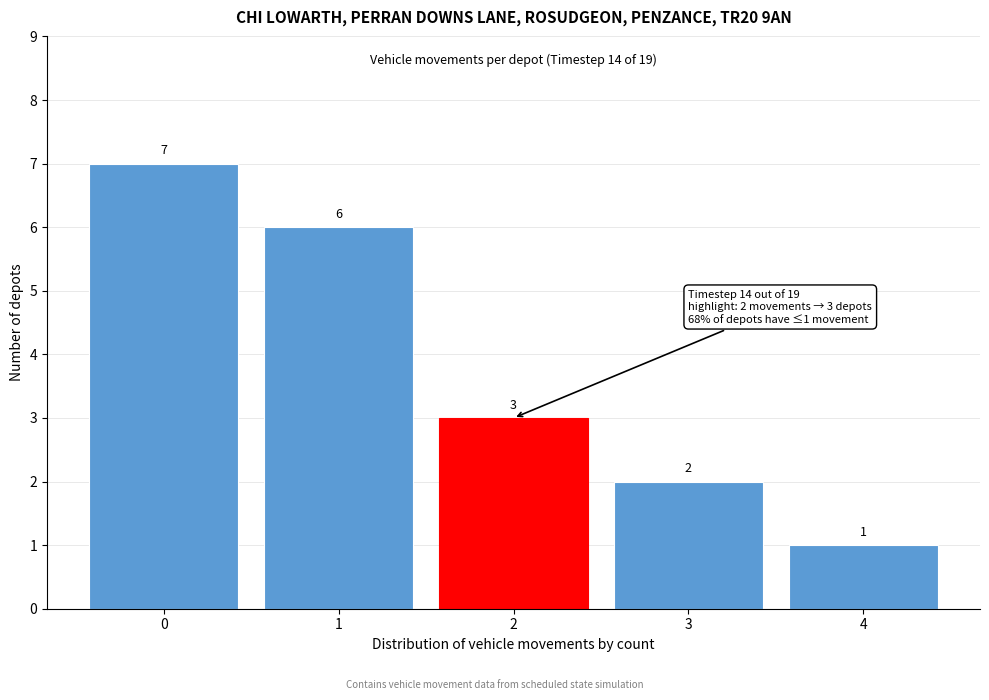

Reading left to right, what are all the values shown in this chart?

0=7	1=6	2=3	3=2	4=1